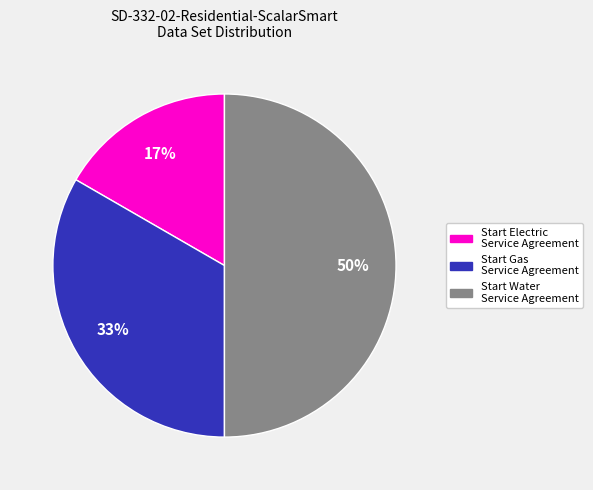

How many slices are in this pie chart?

3